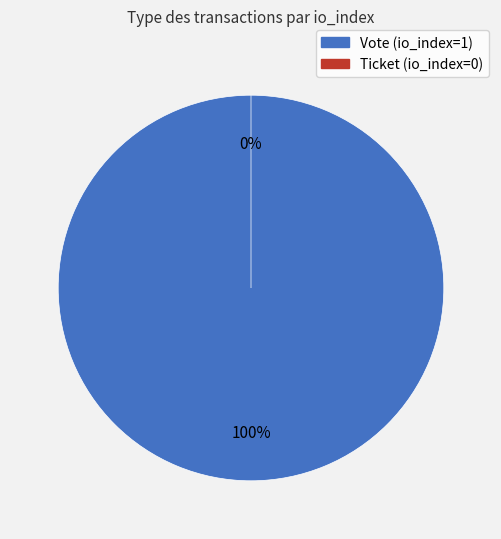

Rank the categories by value from lowest to highest.

Ticket (io_index=0), Vote (io_index=1)